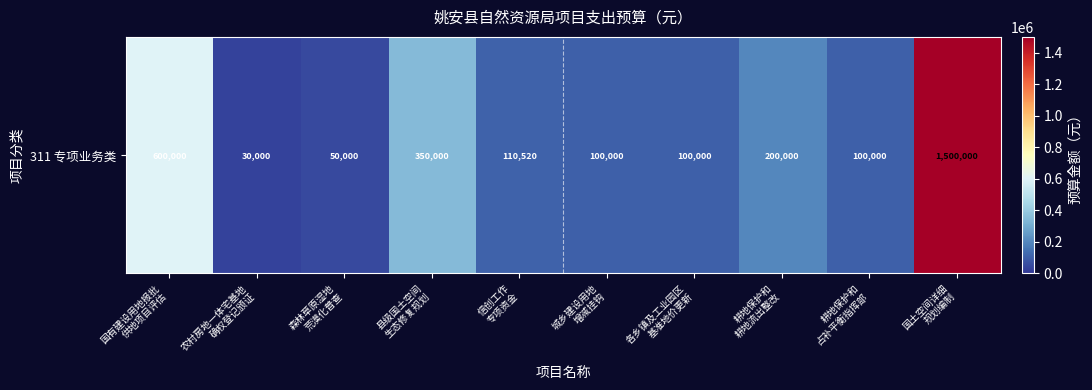

The chart shows a value of 50000 at 森林草原湿地
荒漠化普查. True or false?

True